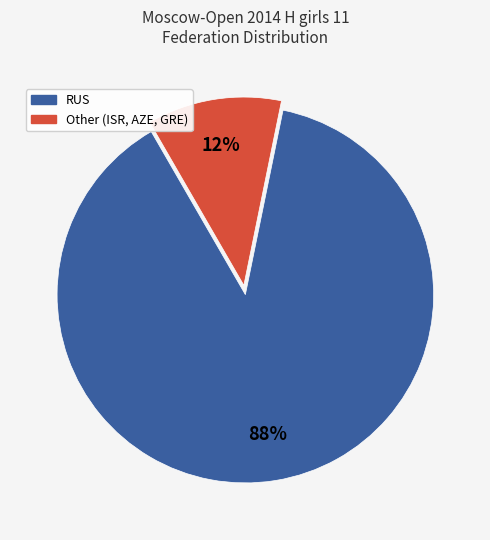

Which category accounts for the majority?

RUS